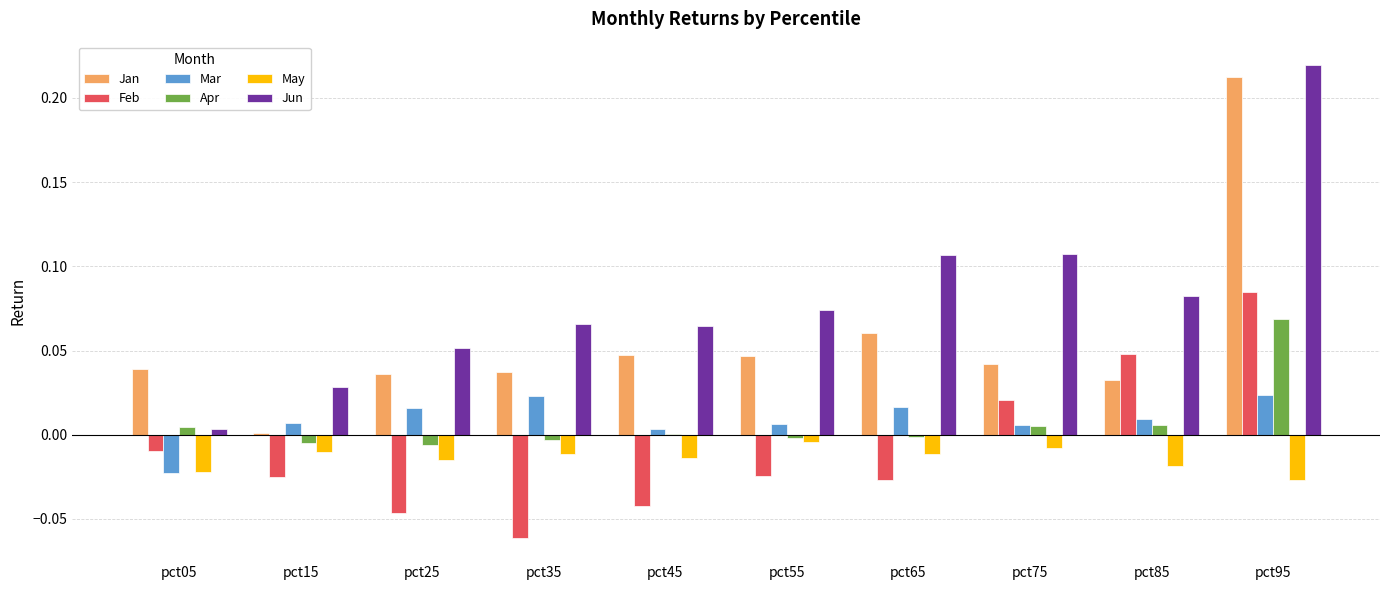

Between pct05 and pct95, which series saw the biggest shift?

Jun